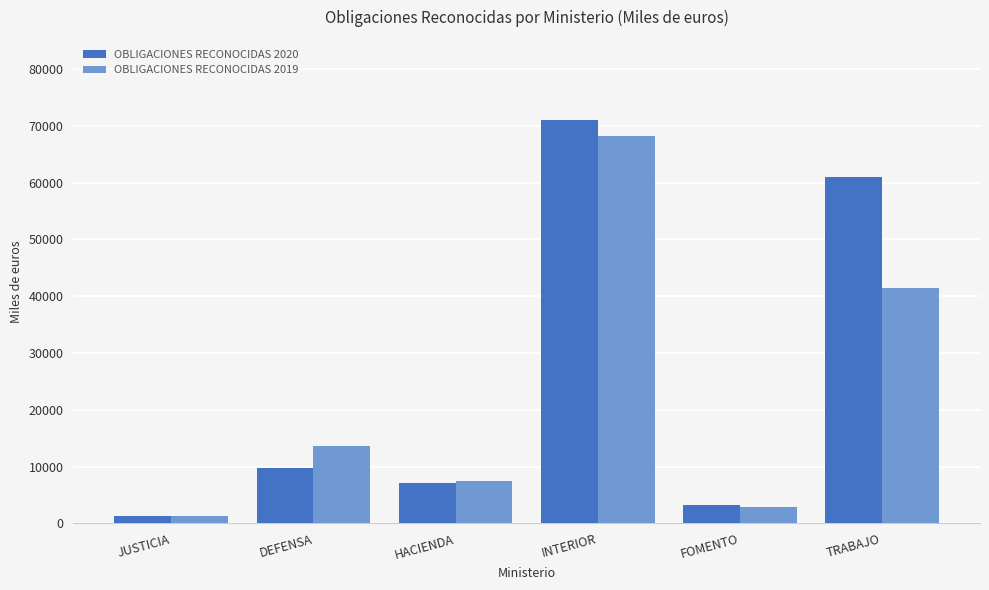

What is the difference between the OBLIGACIONES RECONOCIDAS 2020 values at TRABAJO and INTERIOR?

9901